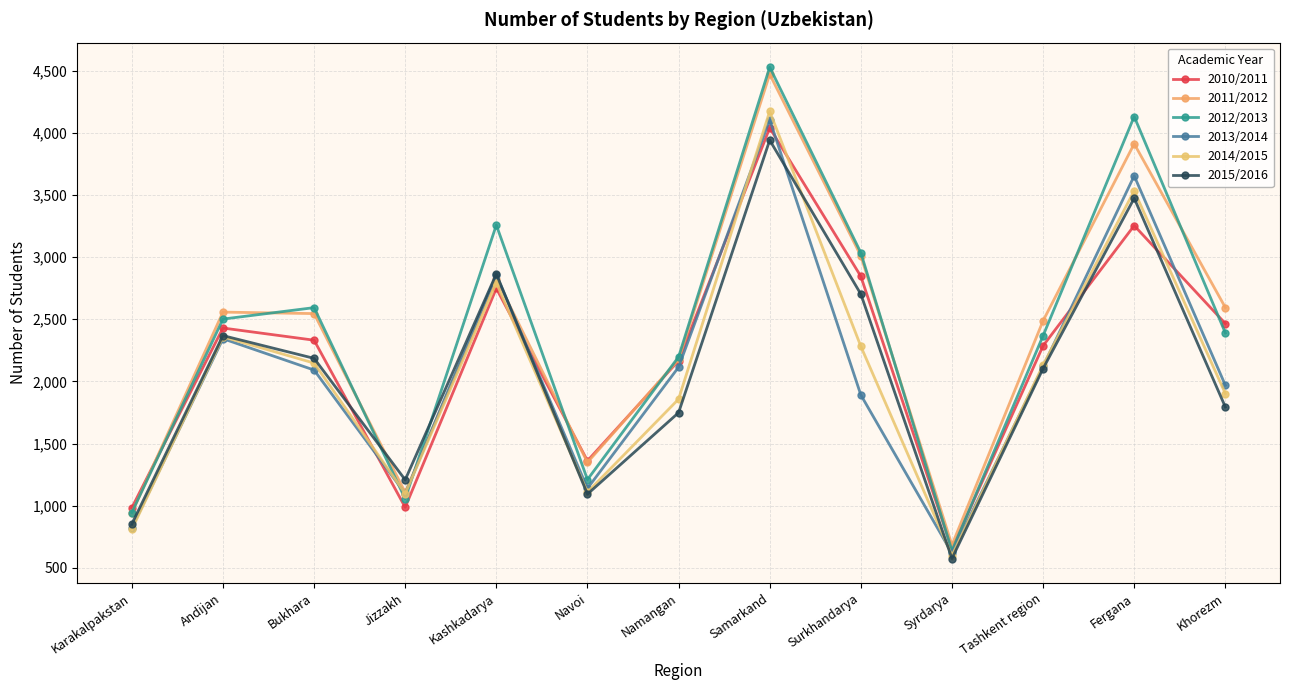

Rank the series by their maximum value, from lowest to highest.

2015/2016, 2010/2011, 2013/2014, 2014/2015, 2011/2012, 2012/2013